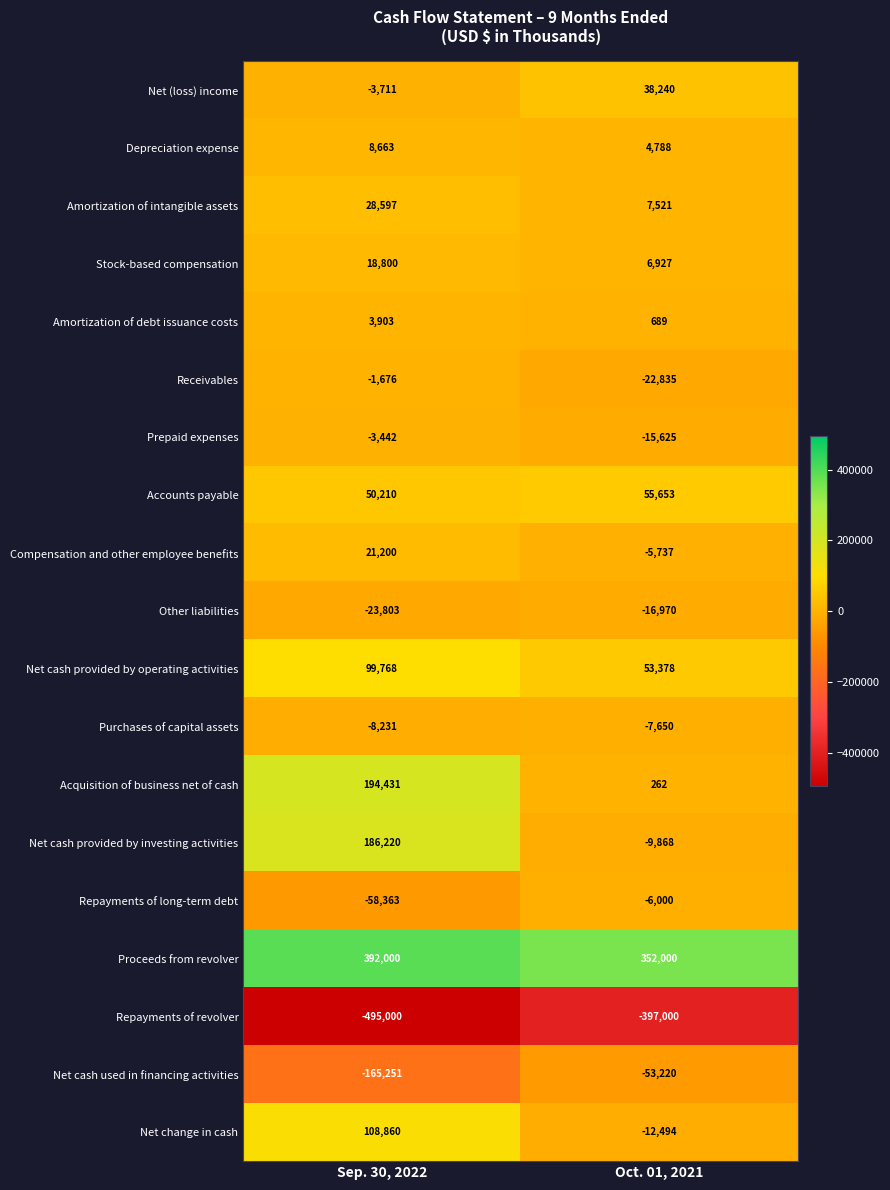

What is the total value across all series at Sep. 30, 2022?

353175